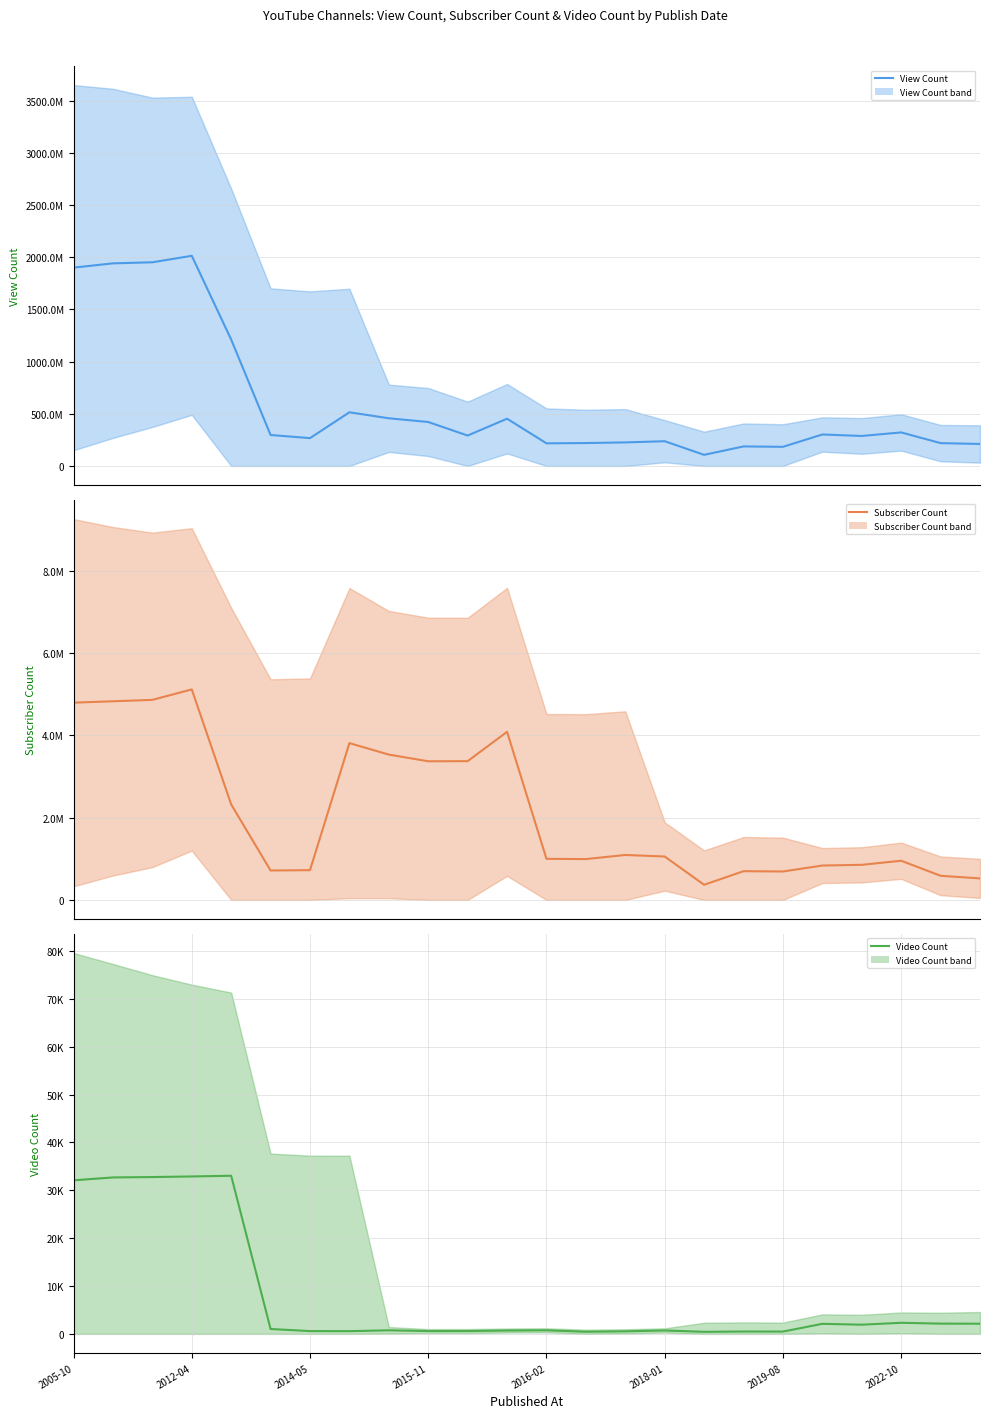

What is the total value across all series at 13?

220482336.2